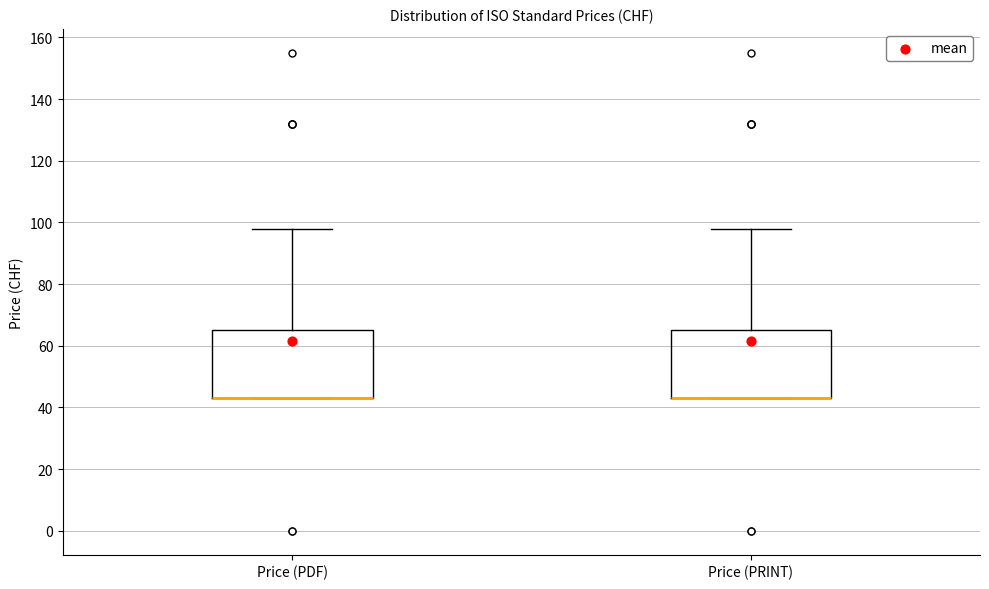

Where is the upper edge of the box for Price (PDF) on the y-axis? The values are not printed on the chart, so give them approximately, as read against the axis.

66